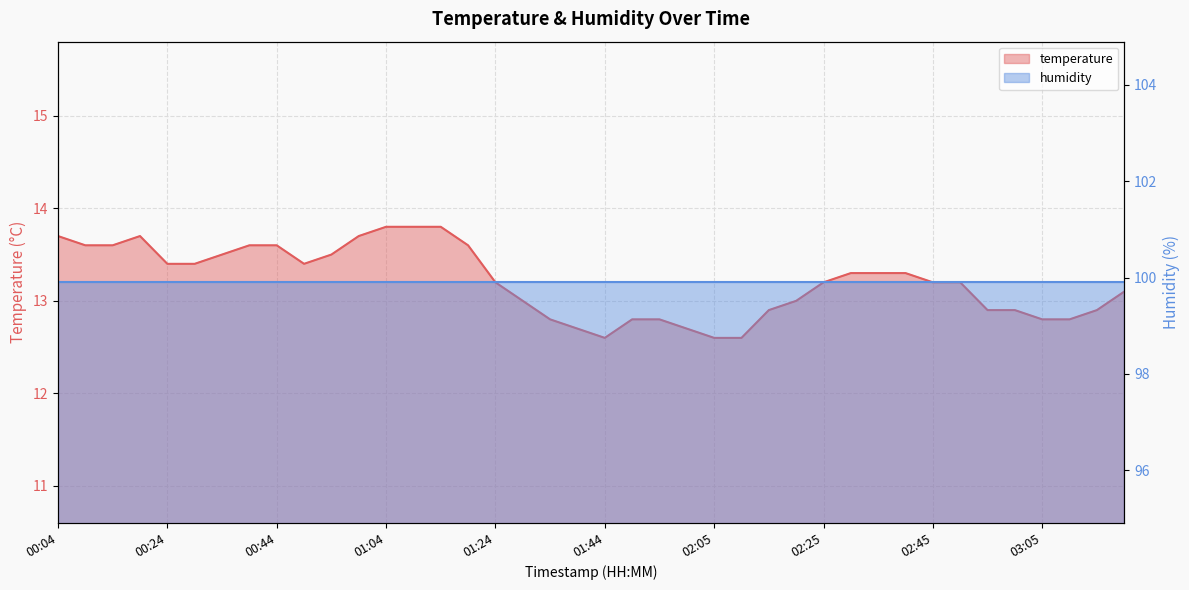

What is the label of the 28th point from the left?

02:20